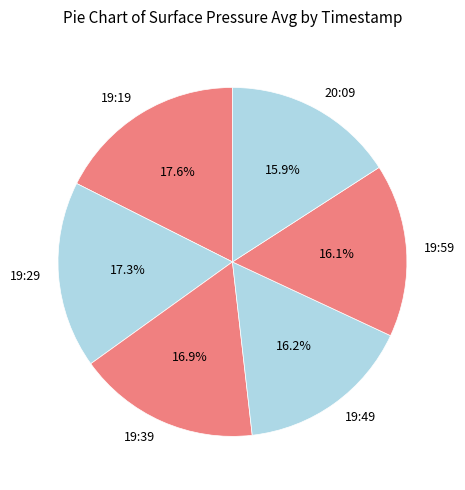

Between 19:19 and 20:09, which is larger?

19:19